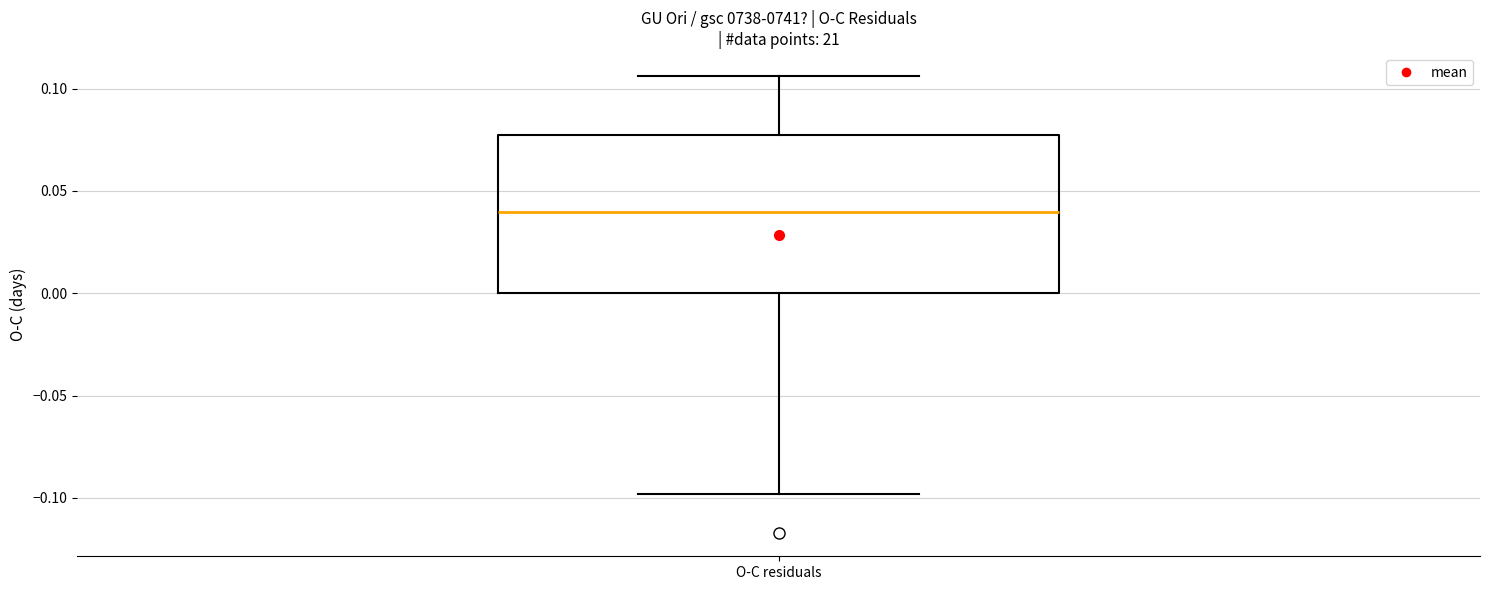

Transcribe this box plot: give where the median line is, the range the box spans, and where the two whiskers end, as read against the y-axis. The values are not printed on the chart, so give them approximately, as read against the axis.

median 0.040, box 0.000 to 0.075, whiskers -0.100 to 0.105